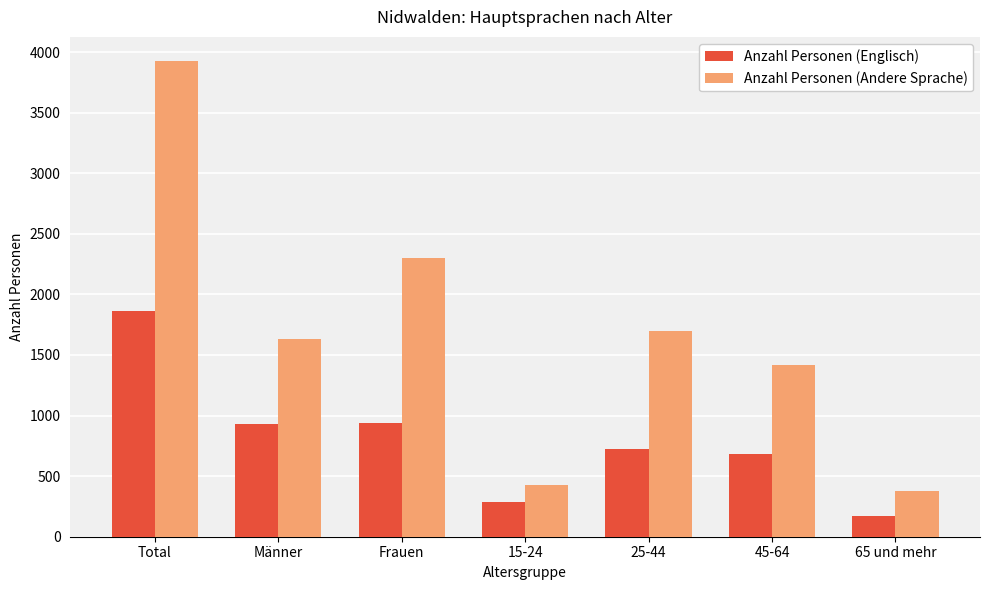

The value of Anzahl Personen (Andere Sprache) at 65 und mehr is 380.9. True or false?

True